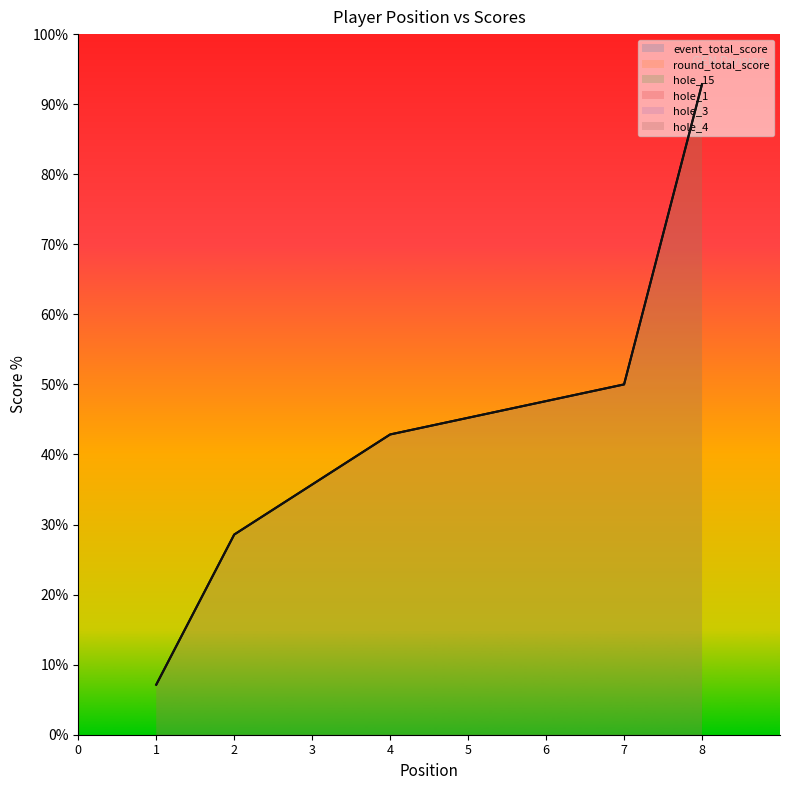

What is the sum of all hole_3 values?

-1880.0